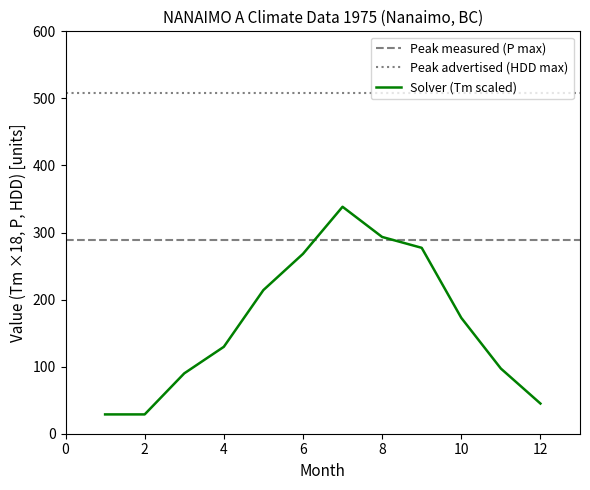

Where does the HDD series first go above 324?

1